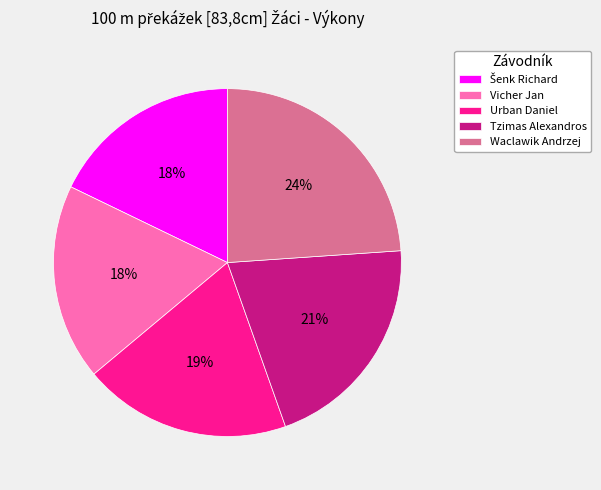

To the nearest percent, what percentage of the pie is Waclawik Andrzej?

24%